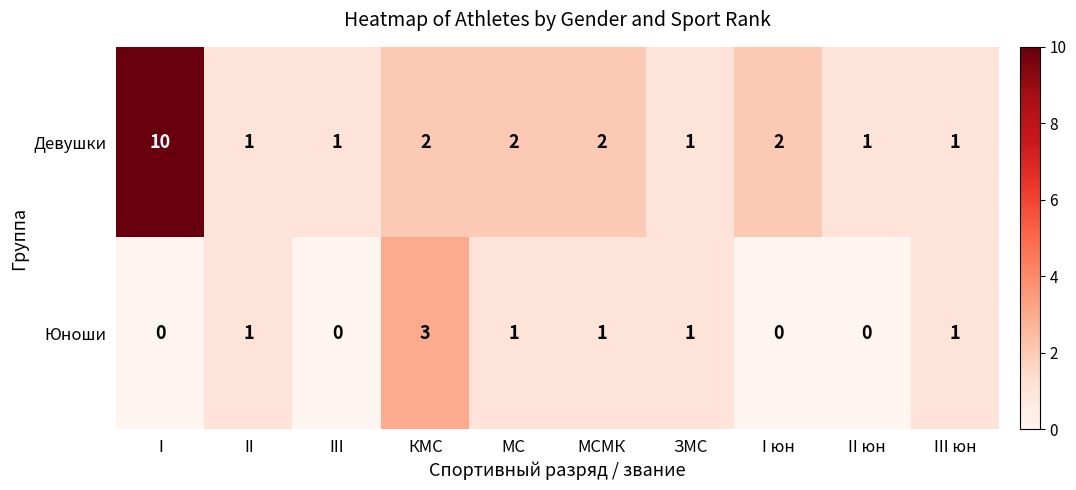

Rank the series at I юн from lowest to highest value.

Юноши, Девушки